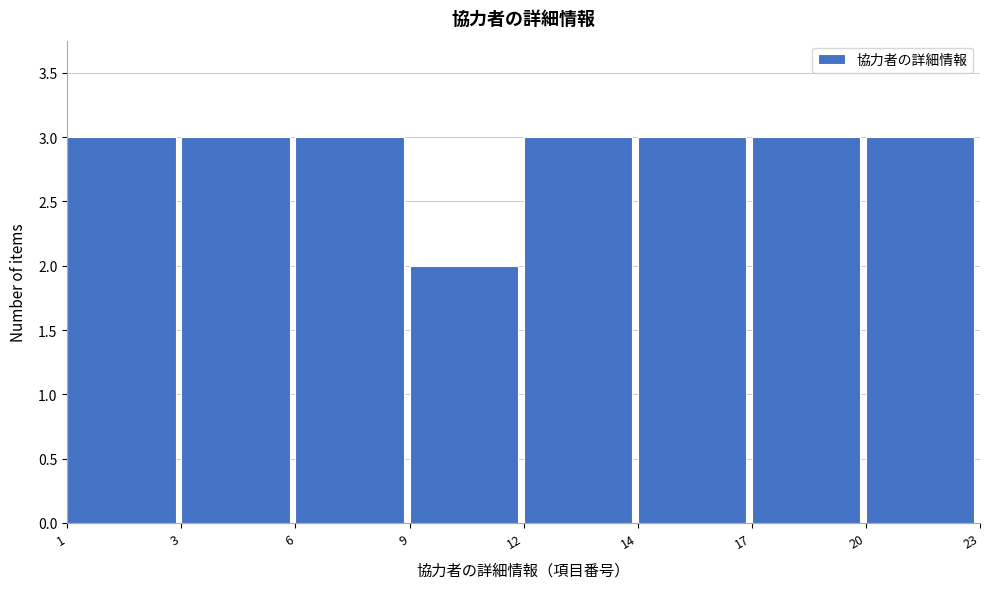

Reading left to right, extract all data points from this chart.

3	3	3	2	3	3	3	3